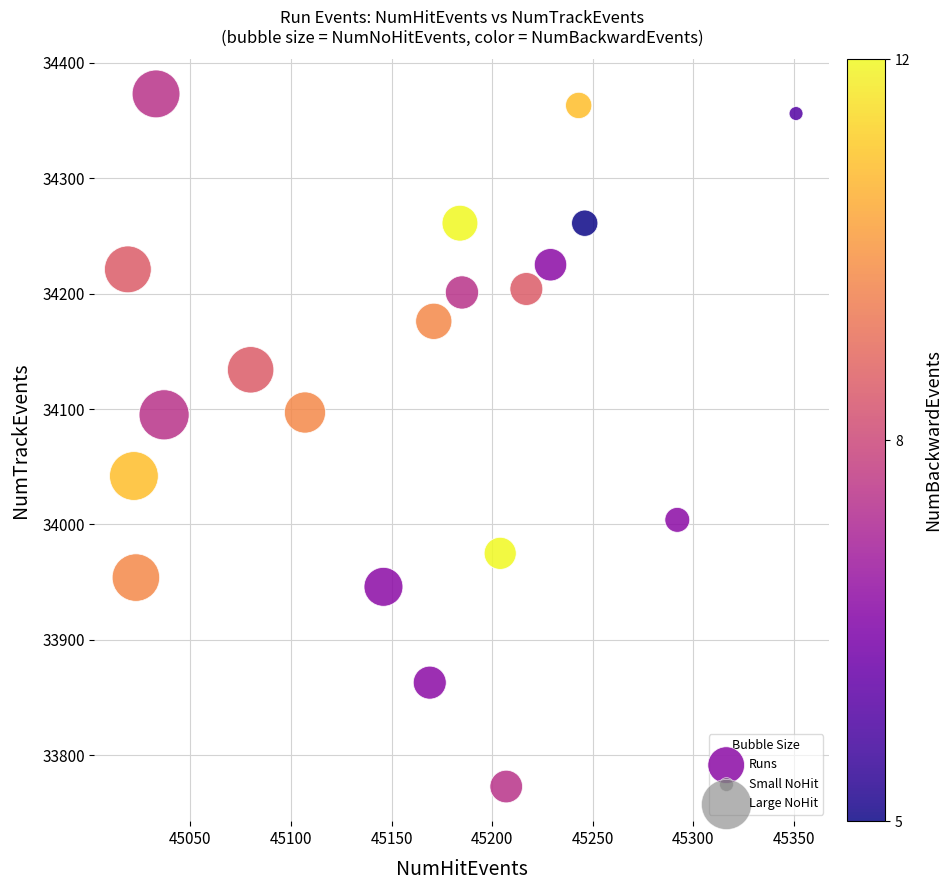

What is the range of X values (max minus min)?

332